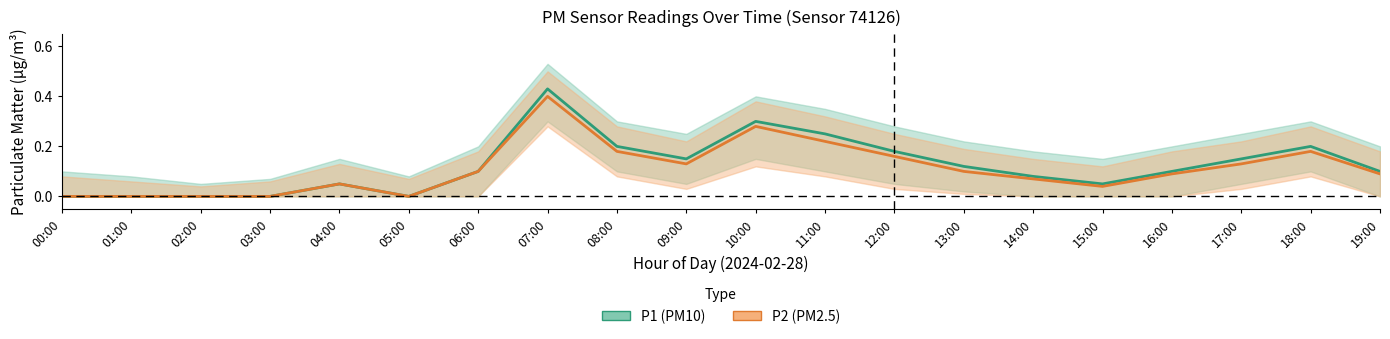

What is the label of the 8th point from the left?

07:00